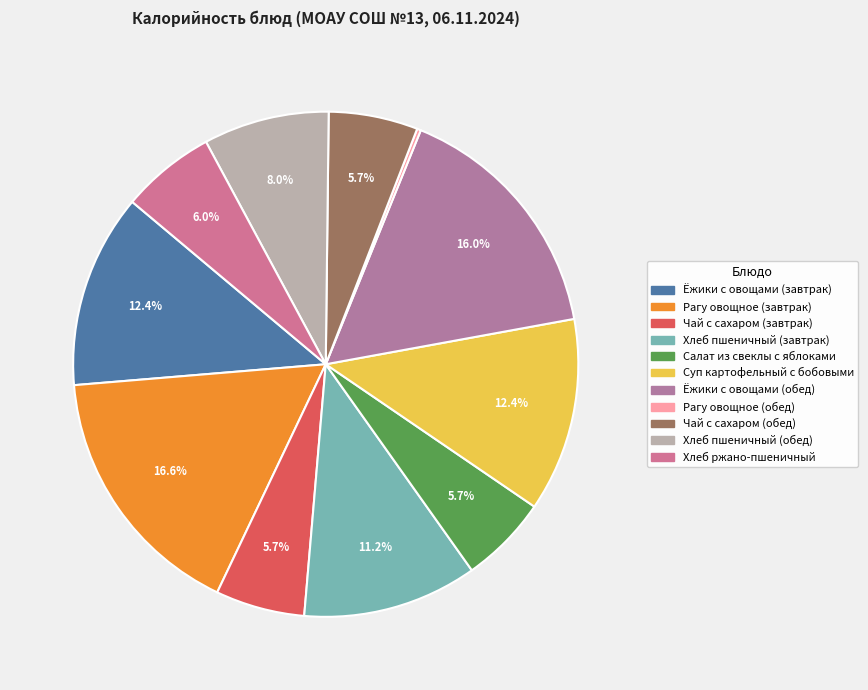

Which category has the smallest portion of the pie?

Рагу овощное (обед)